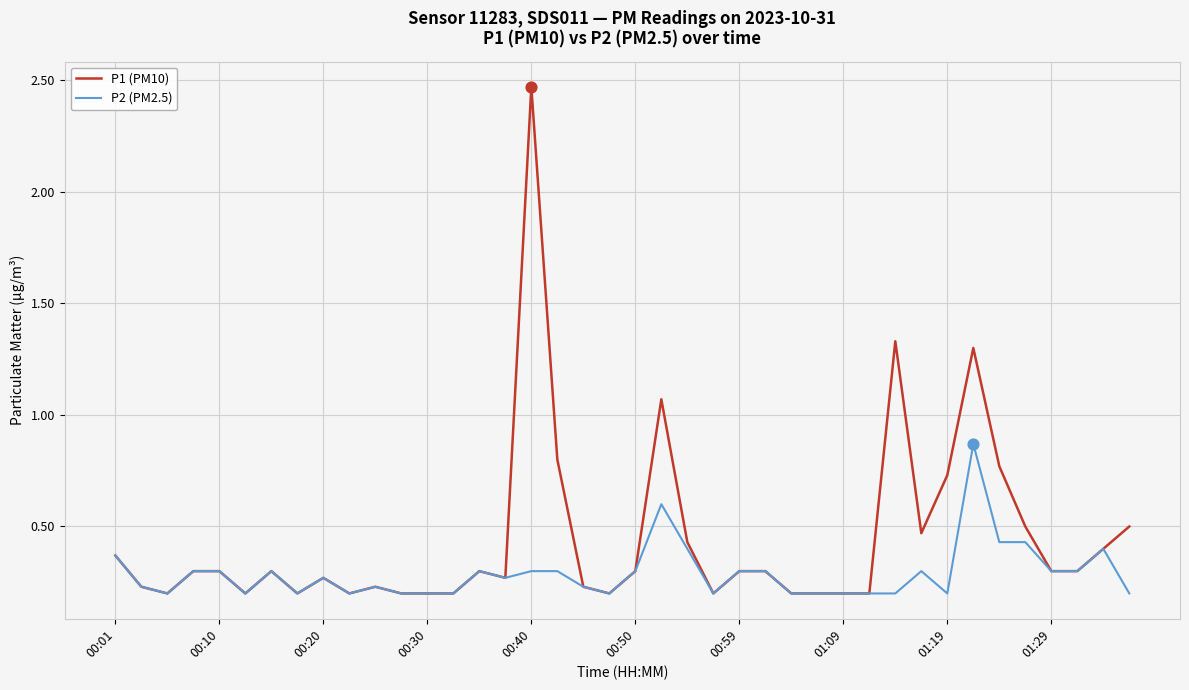

Which series has the largest total across all categories?

P1 (PM10)